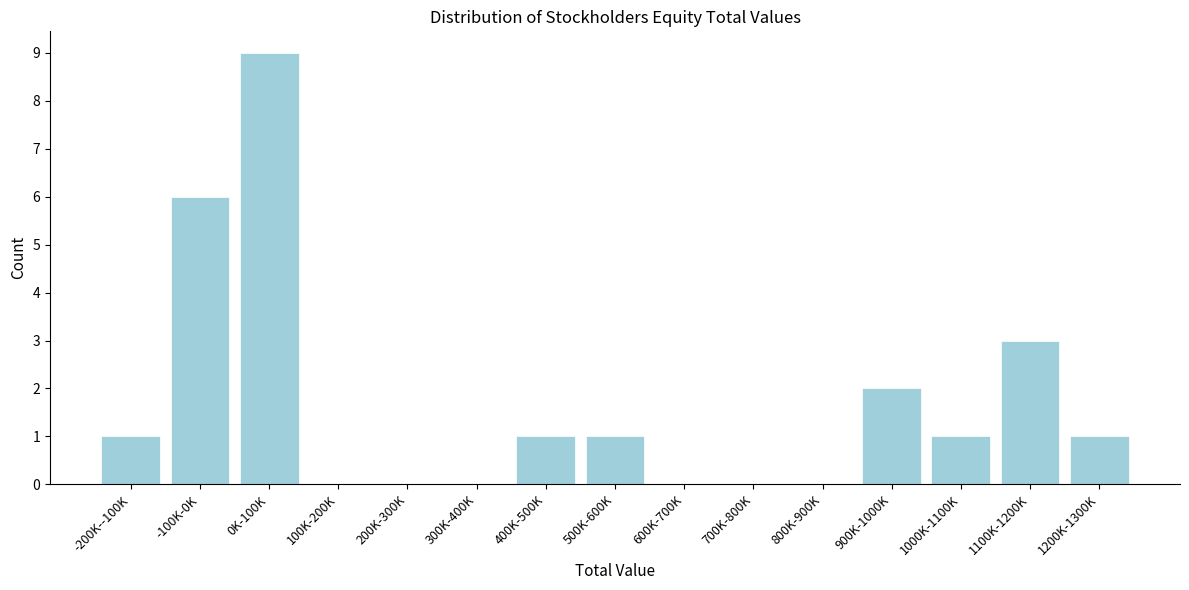

Reading left to right, extract all data points from this chart.

-200K--100K=1	-100K-0K=6	0K-100K=9	100K-200K=0	200K-300K=0	300K-400K=0	400K-500K=1	500K-600K=1	600K-700K=0	700K-800K=0	800K-900K=0	900K-1000K=2	1000K-1100K=1	1100K-1200K=3	1200K-1300K=1